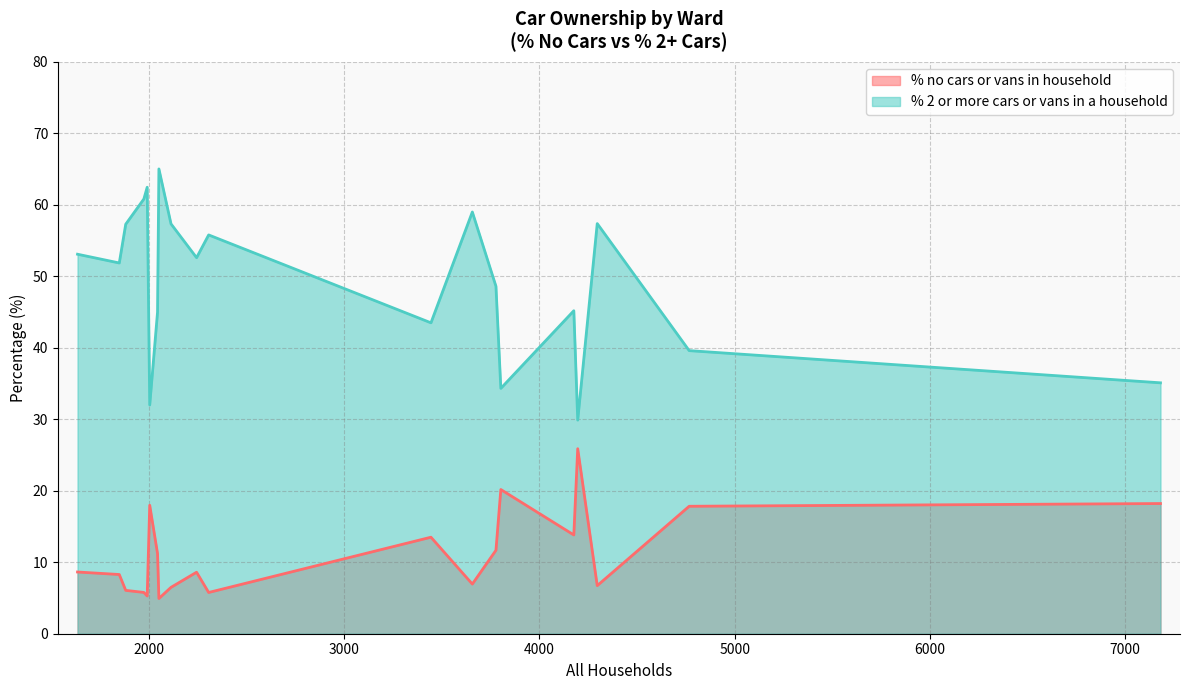

True or false: % 2 or more cars or vans in a household and % no cars or vans in household intersect in this chart.

False